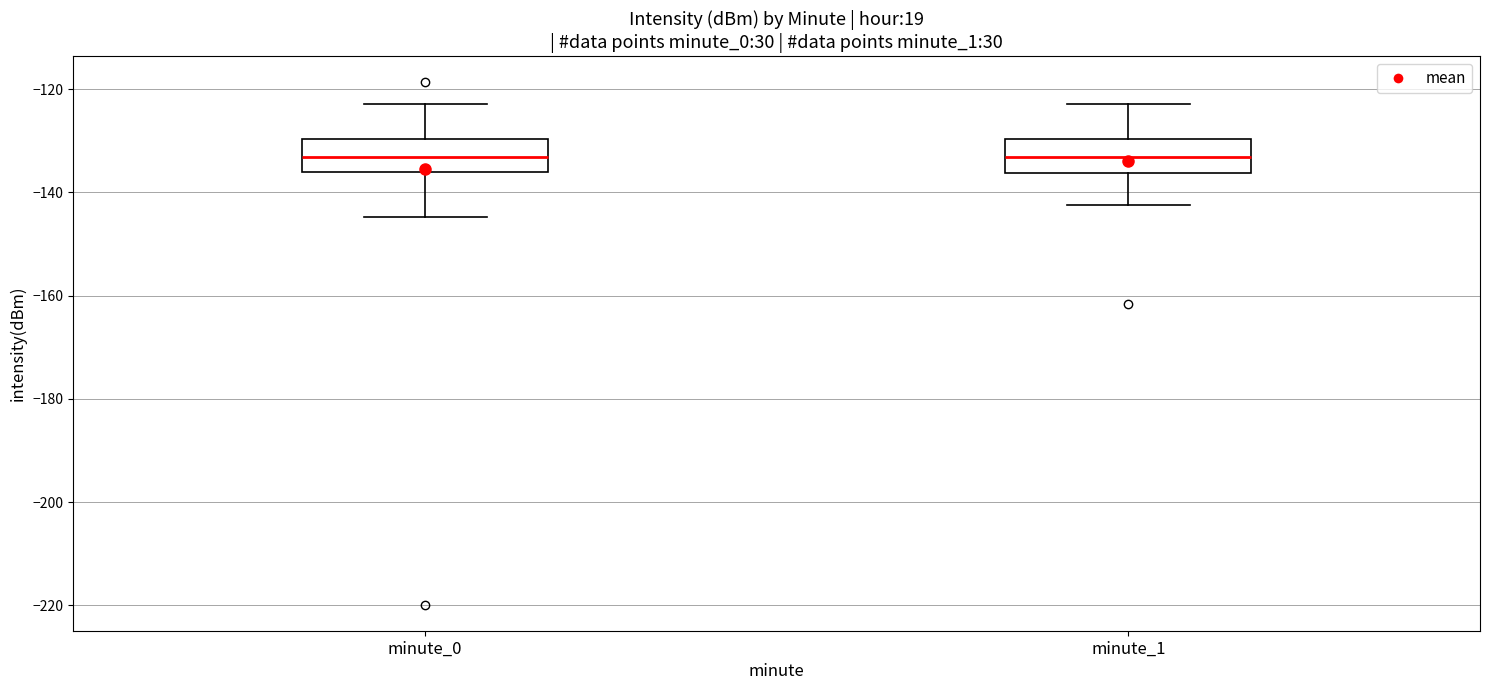

Reading left to right, transcribe this box plot: for each box, give where its median line is, the range the box spans, and where its two whiskers end, as read against the y-axis. The values are not printed on the chart, so give them approximately, as read against the axis.

minute_0: median -134, box -136 to -130, whiskers -144 to -122
minute_1: median -134, box -136 to -130, whiskers -142 to -122